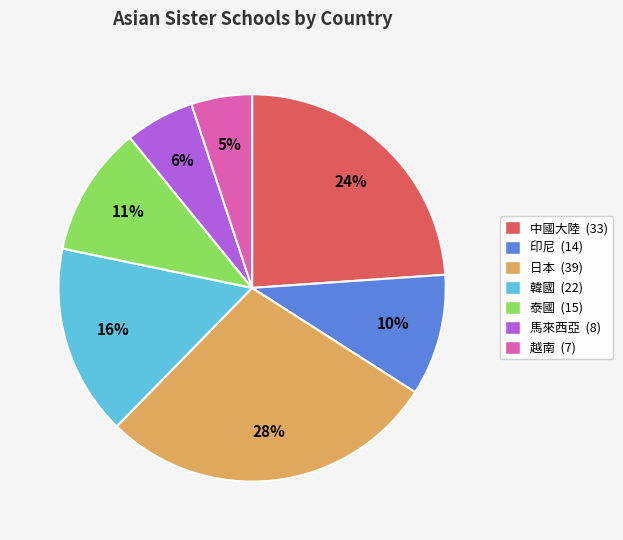

Rank the categories by value from lowest to highest.

越南, 馬來西亞, 印尼, 泰國, 韓國, 中國大陸, 日本